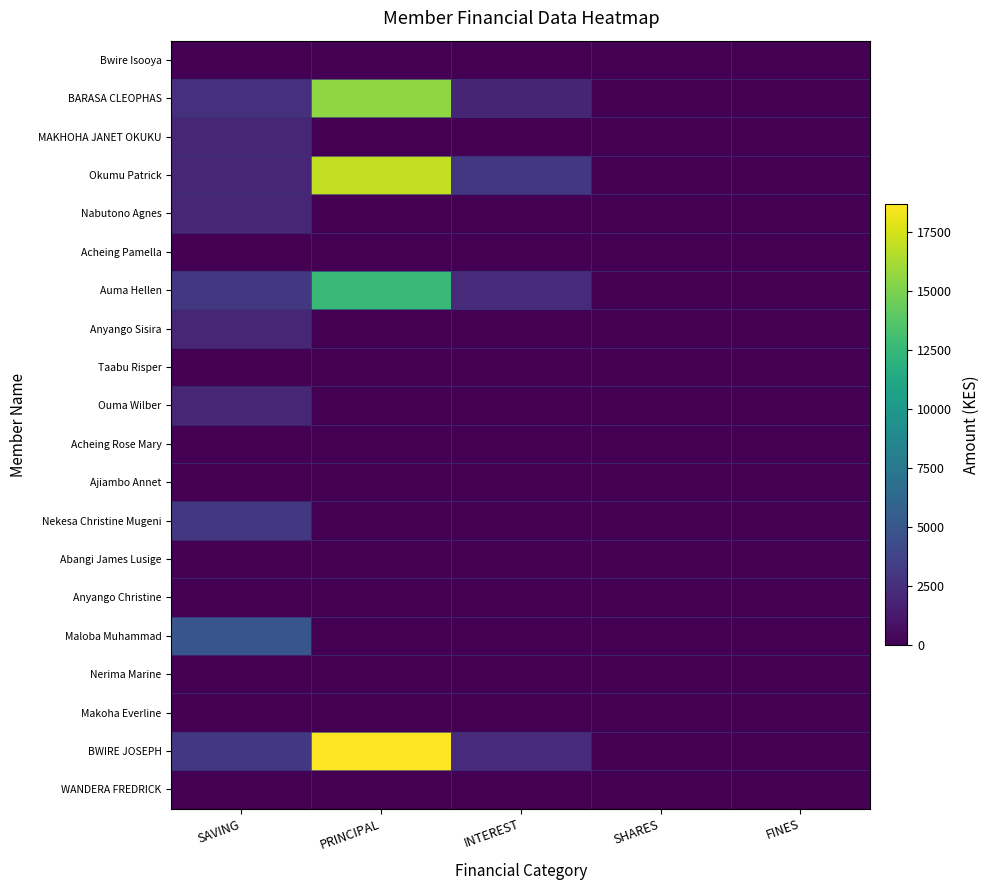

Count the number of data series in this chart.

20